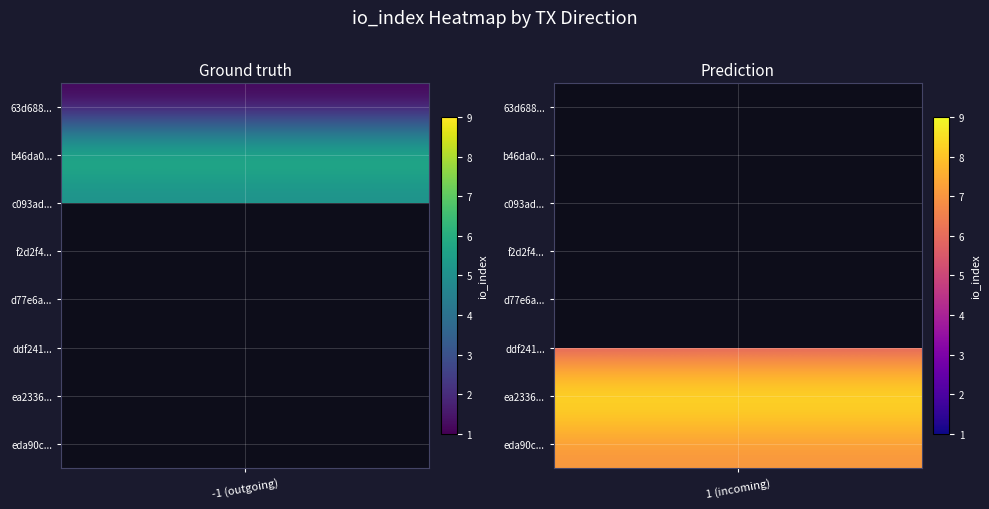

What is the difference between the maximum and minimum values in the ddf241f19a31b1a79865671210af205ceb19632 series?

5